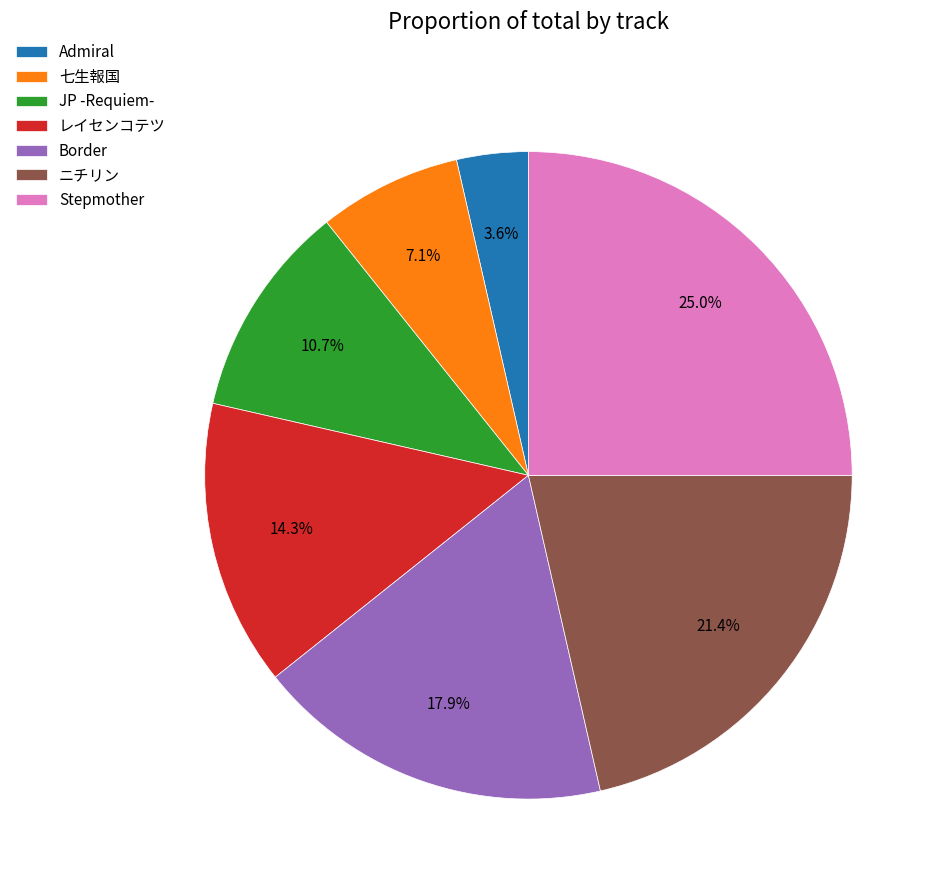

To the nearest percent, what percentage of the pie is Admiral?

4%